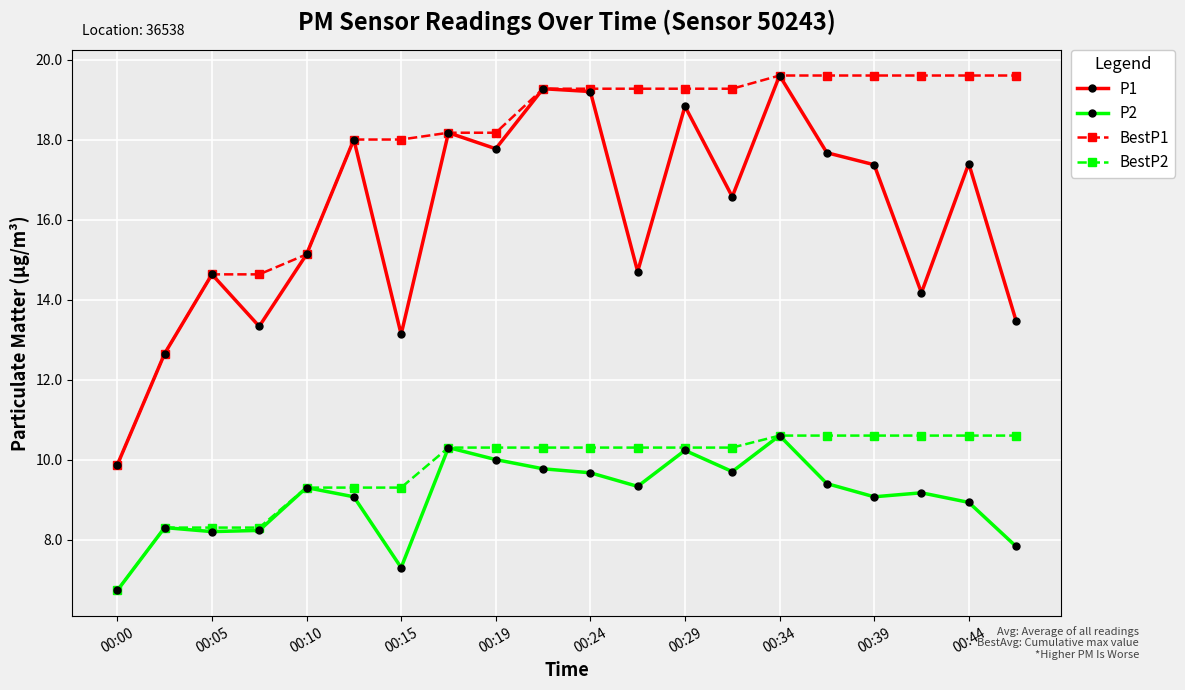

True or false: BestP2 and P1 cross at least once.

False